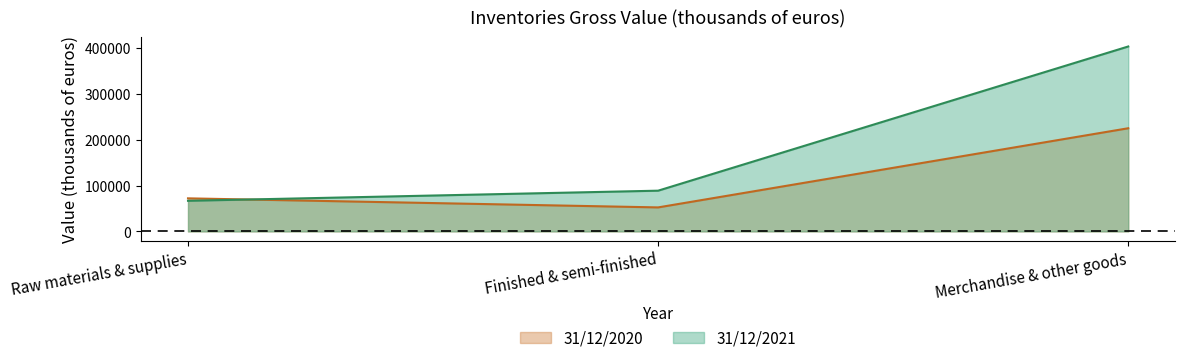

What is the minimum value shown in the chart?

52286